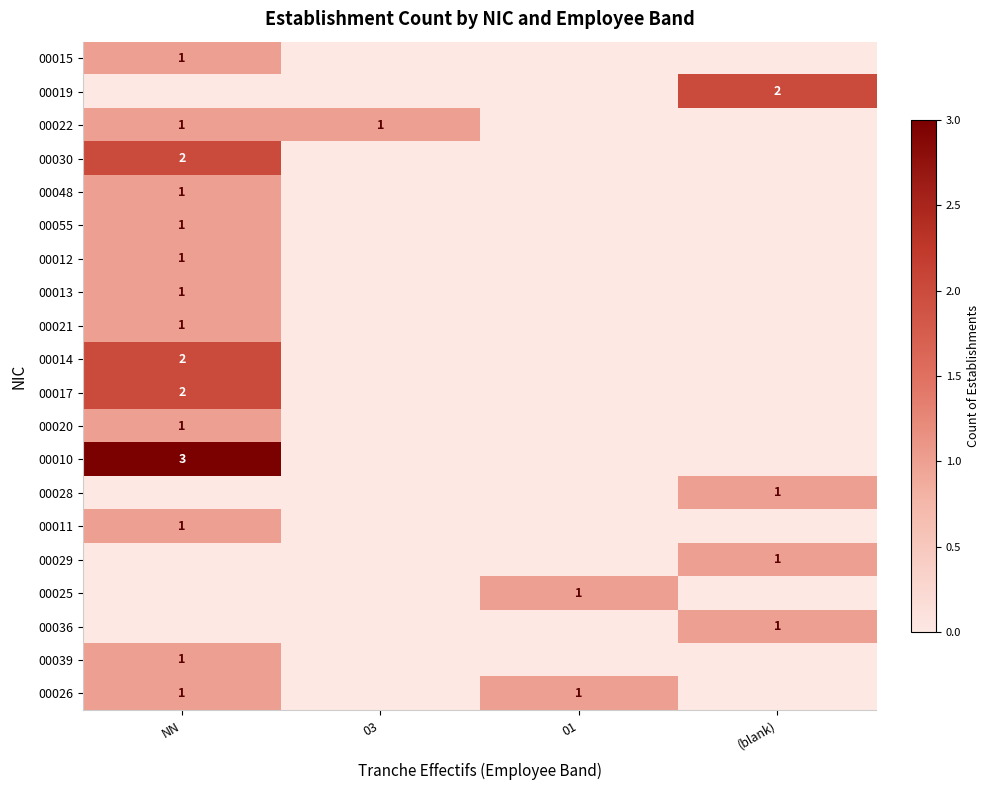

Is it true that 00025 equals 1 at 01?

True